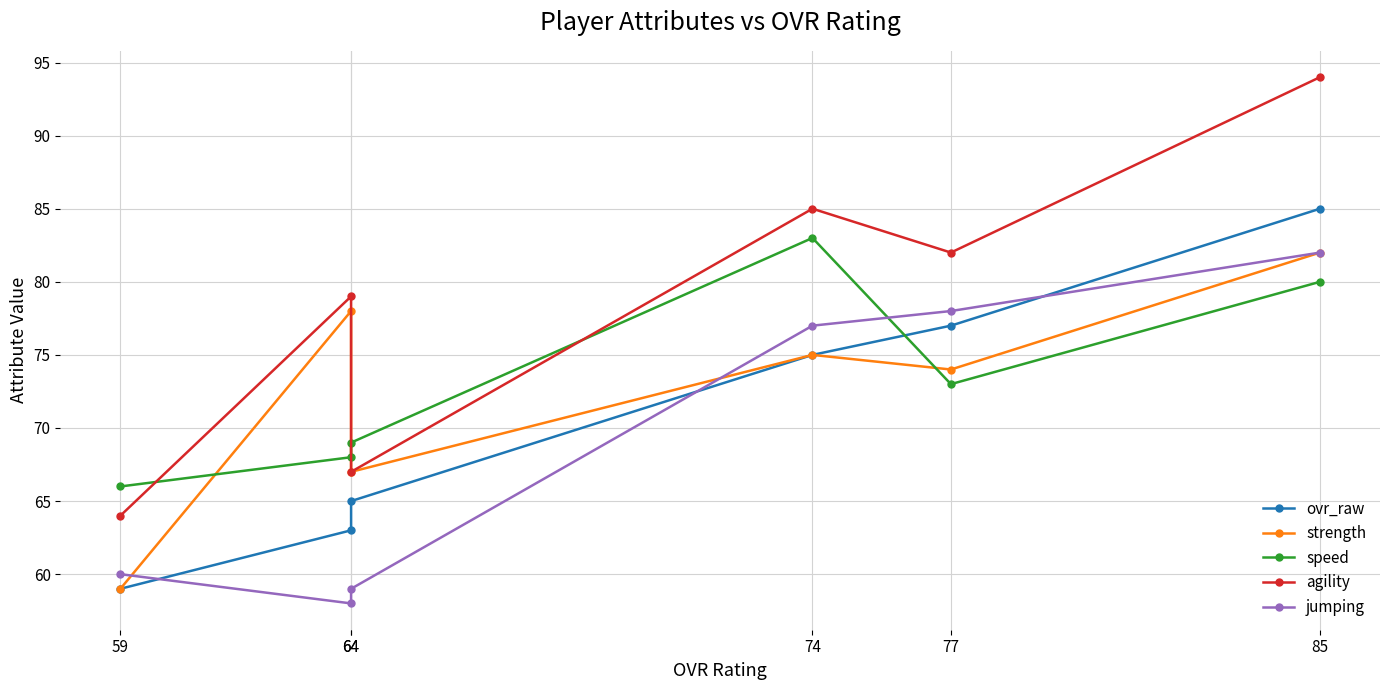

Where is the first local minimum for jumping?

64